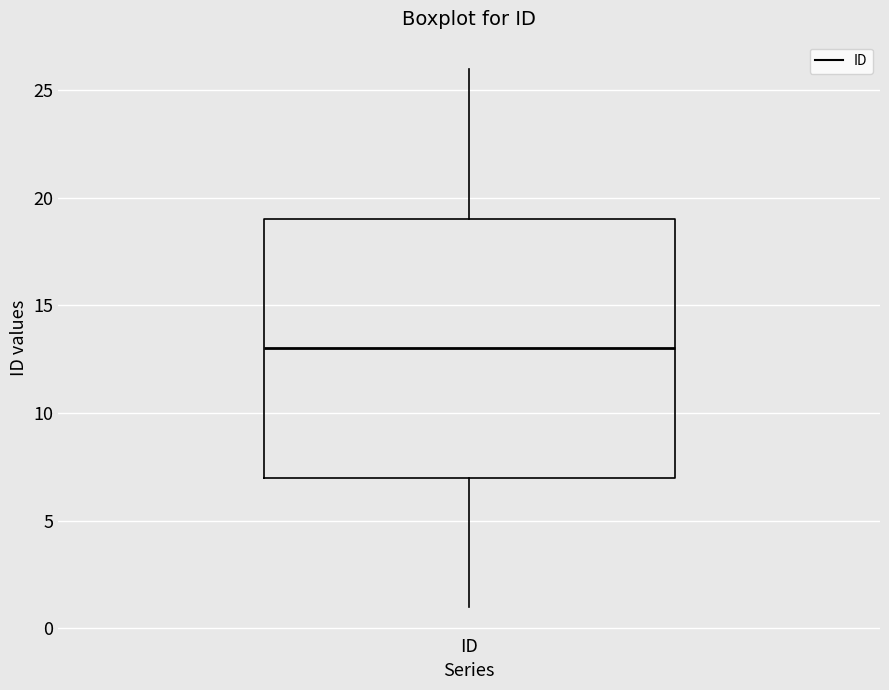

Read this box plot against the y-axis: the position of the median line, the range covered by the box, and the ends of both whiskers. The values are not printed on the chart, so give them approximately, as read against the axis.

median 13, box 7 to 19, whiskers 1 to 26